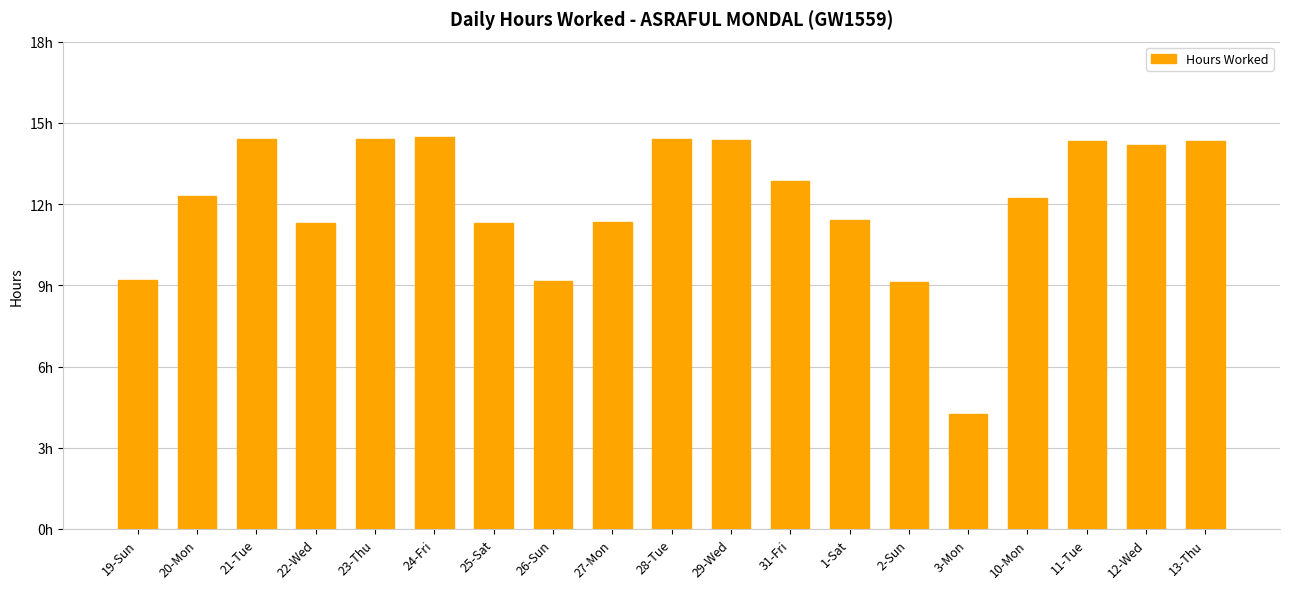

Are the bars horizontal?

No